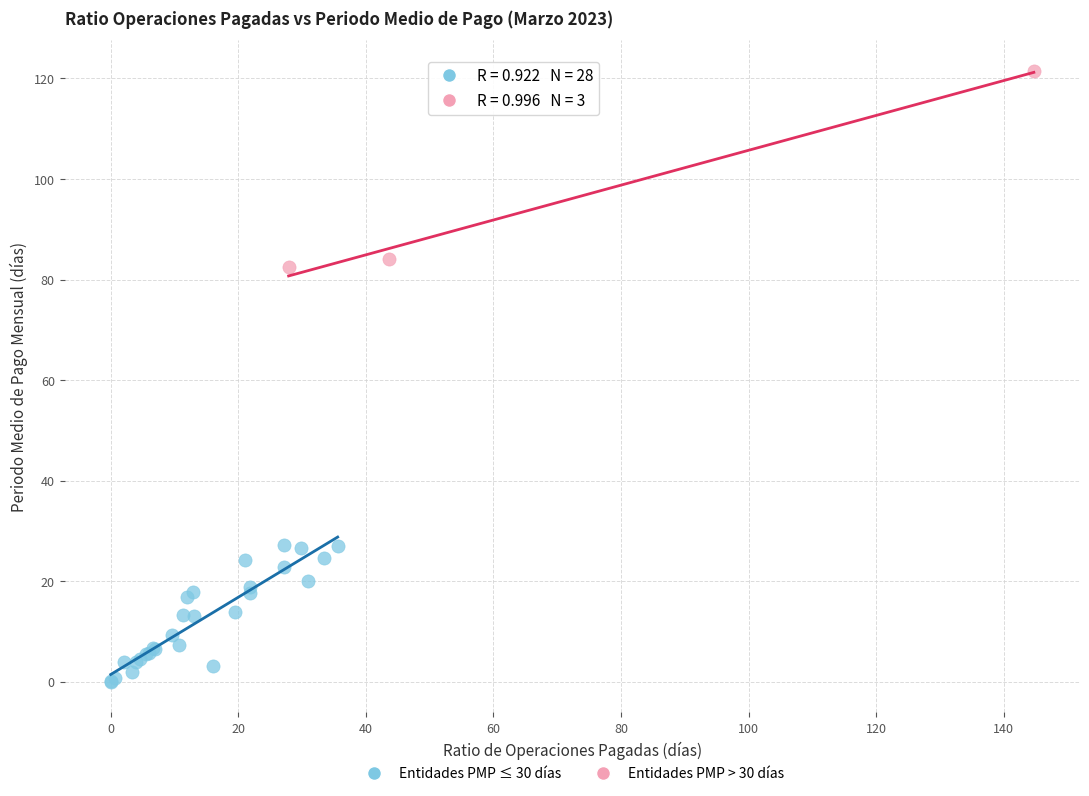

Which series contains the highest Y value?

Entidades PMP > 30 días